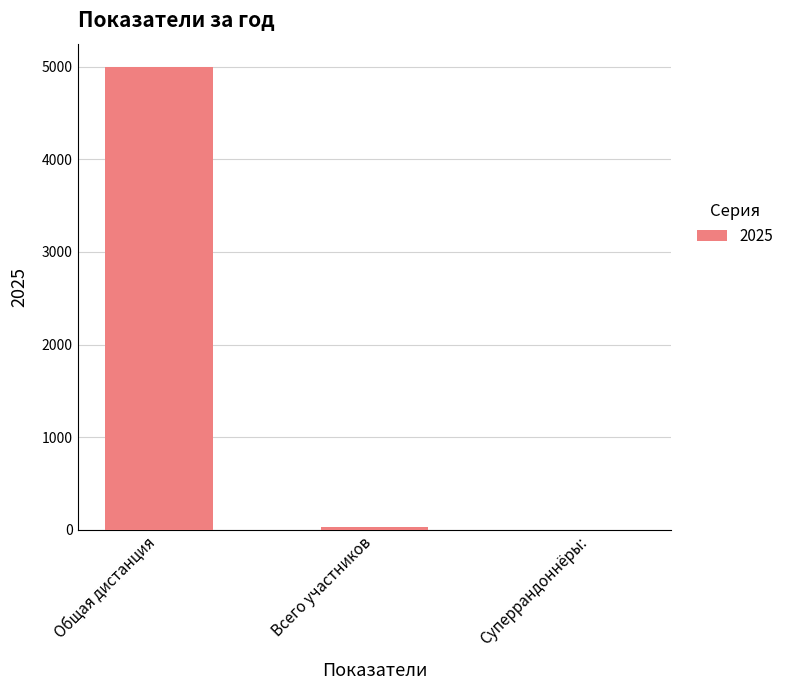

Which category has the highest value across all series?

Общая дистанция